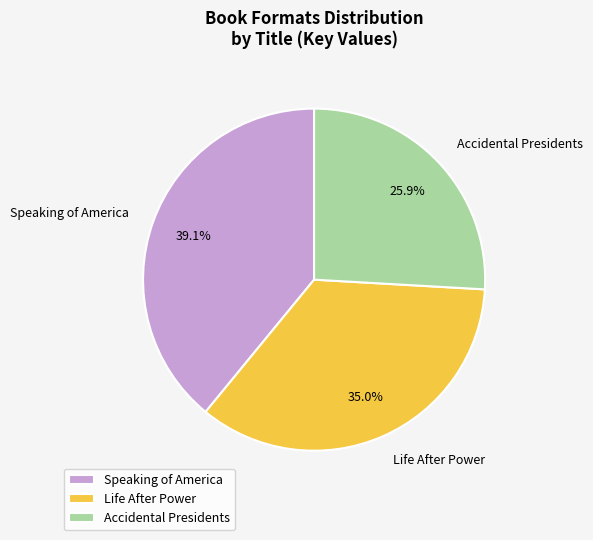

Combined, do Accidental Presidents and Speaking of America account for over 50%?

Yes